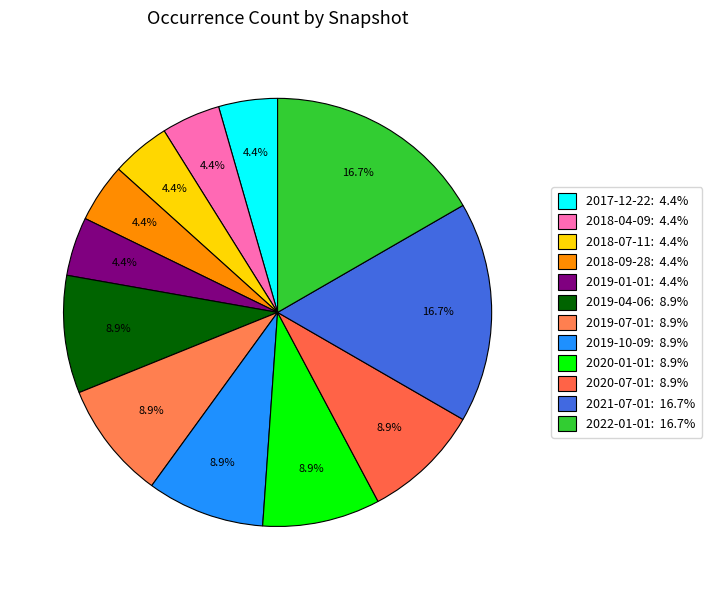

What percentage is NOT represented by 2021-07-01?

83.3%